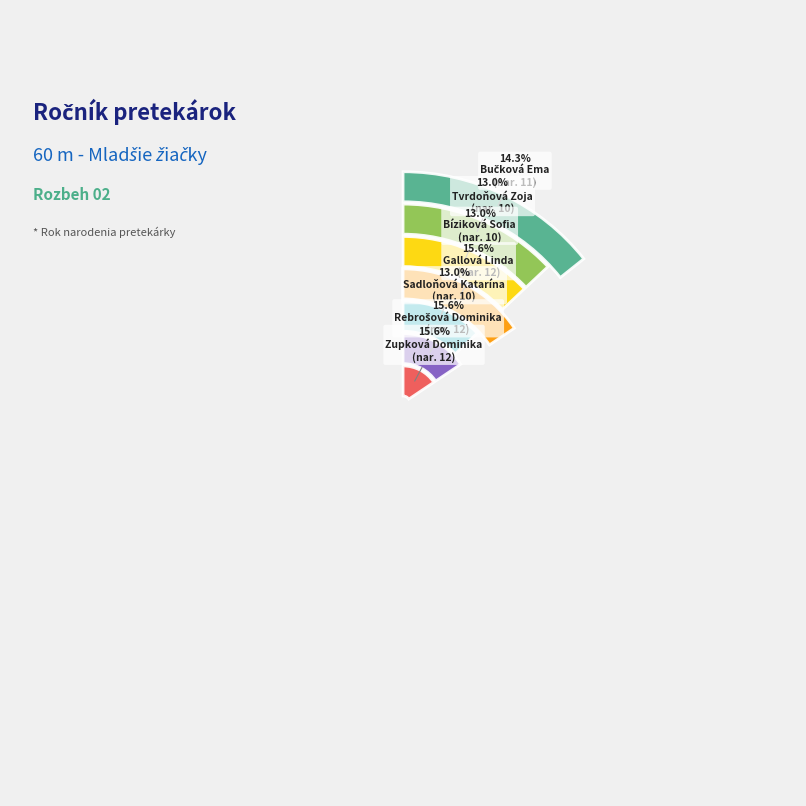

Is the sum of Tvrdoňová Zoja and Sadloňová Katarína greater than half?

No